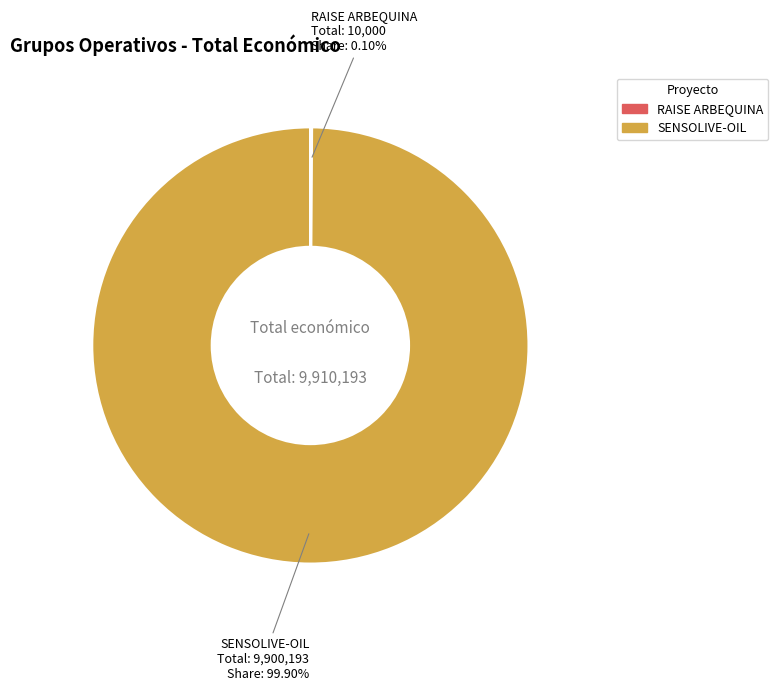

Is there a majority slice in this chart?

Yes